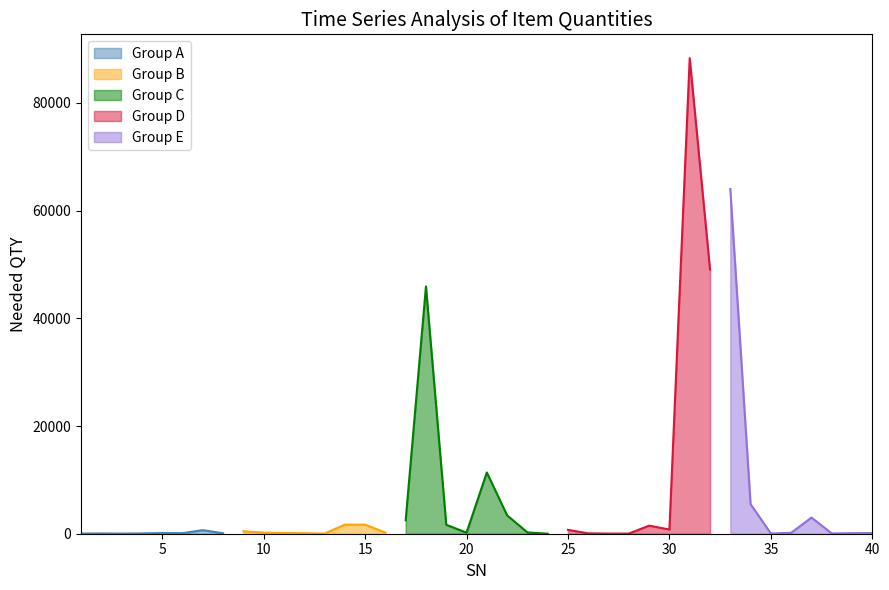

How many points are lower than both their immediate neighbors (excluding endpoints)?

11